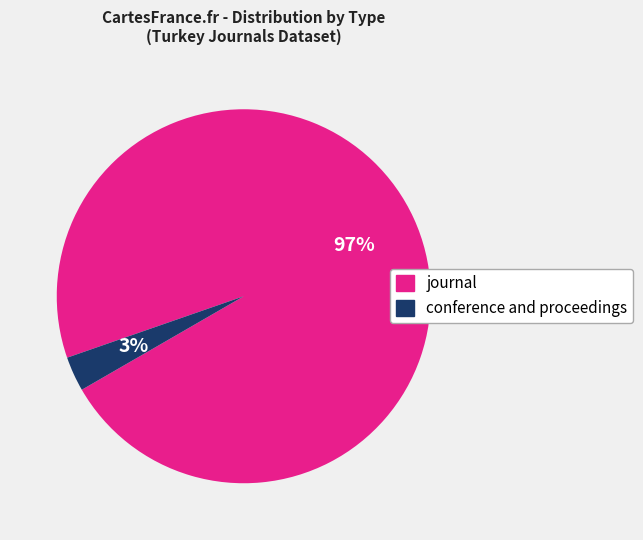

To the nearest percent, what percentage of the pie is journal?

97%